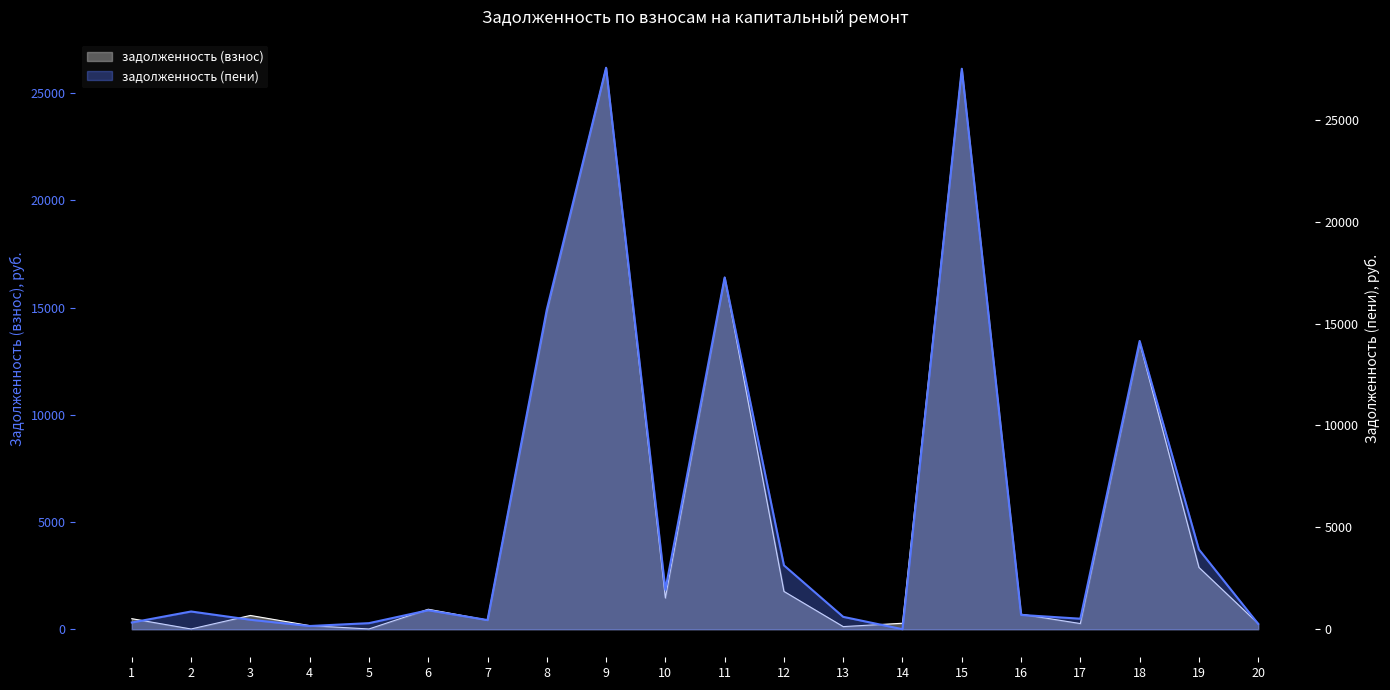

What is the value of the задолженность (взнос) point at the 20th from the left?

260.6